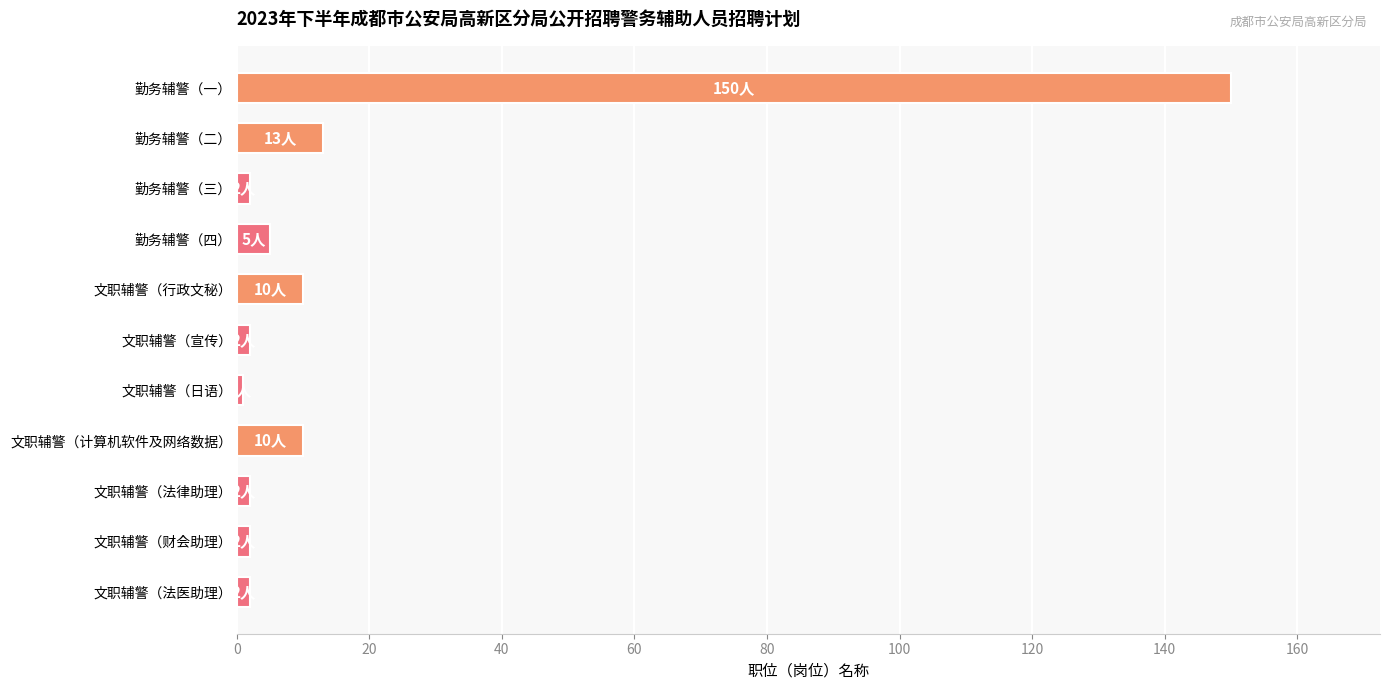

Reading top to bottom, transcribe all the data shown in this chart.

勤务辅警（一）=150	勤务辅警（二）=13	勤务辅警（三）=2	勤务辅警（四）=5	文职辅警（行政文秘）=10	文职辅警（宣传）=2	文职辅警（日语）=1	文职辅警（计算机软件及网络数据）=10	文职辅警（法律助理）=2	文职辅警（财会助理）=2	文职辅警（法医助理）=2